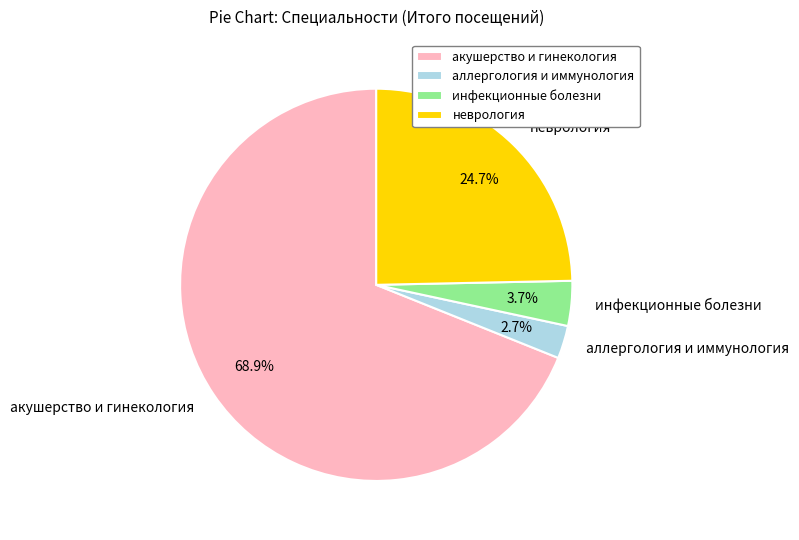

What is the largest slice in the pie chart?

акушерство и гинекология